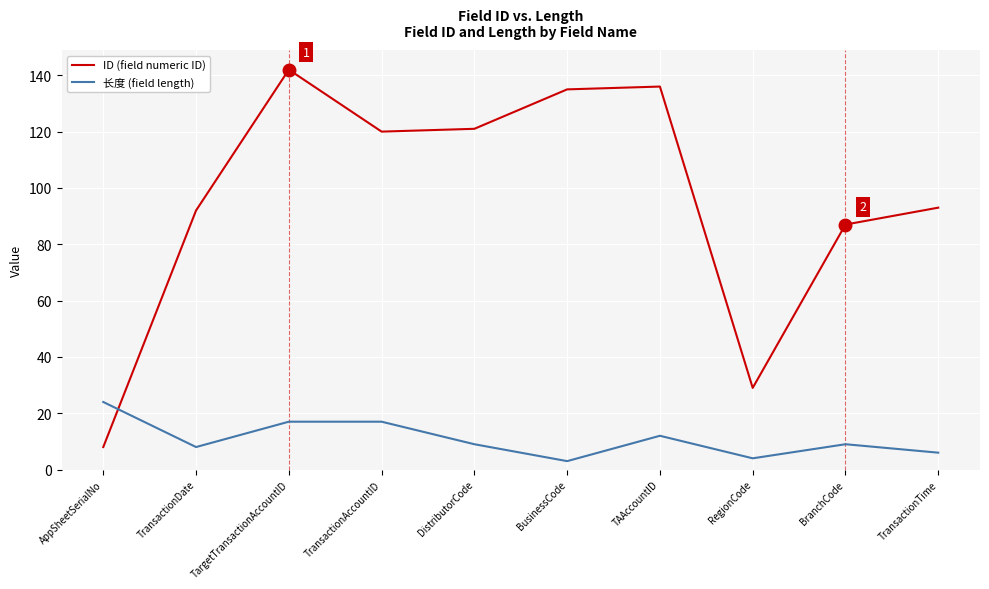

Does the chart display data point markers on the line(s)?

No